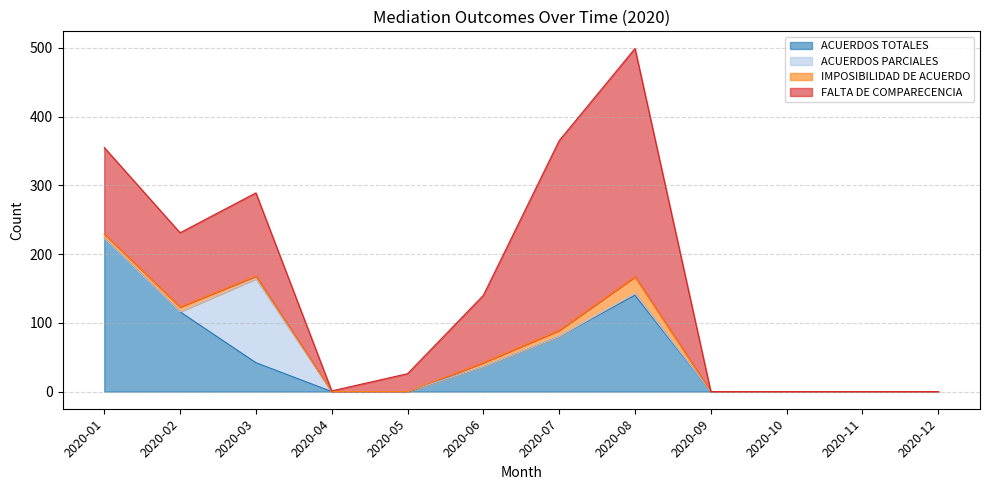

What is the sum of all IMPOSIBILIDAD DE ACUERDO values?

56